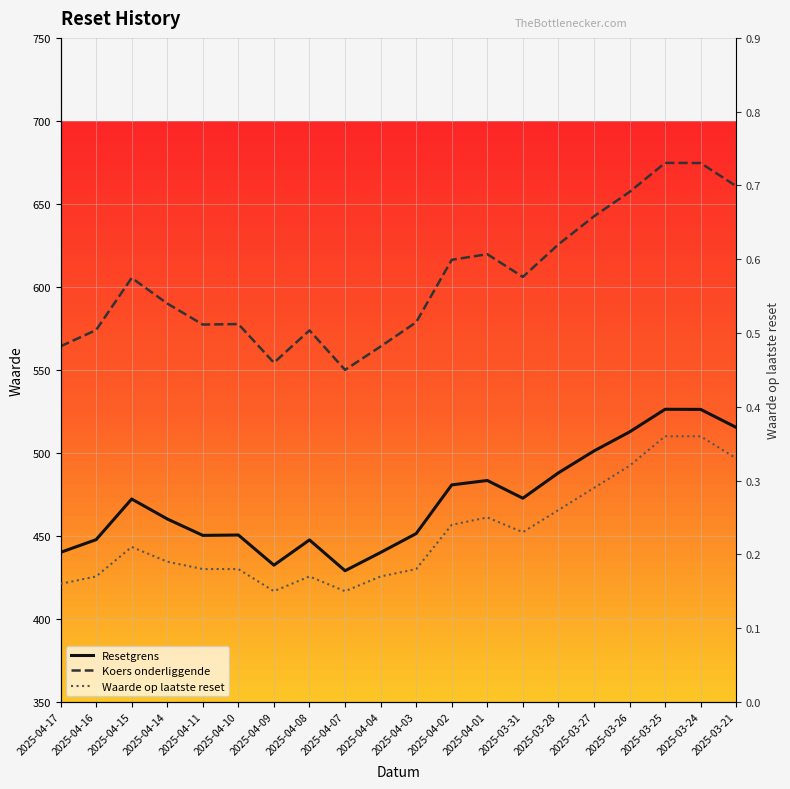

True or false: Resetgrens and Koers onderliggende intersect in this chart.

False